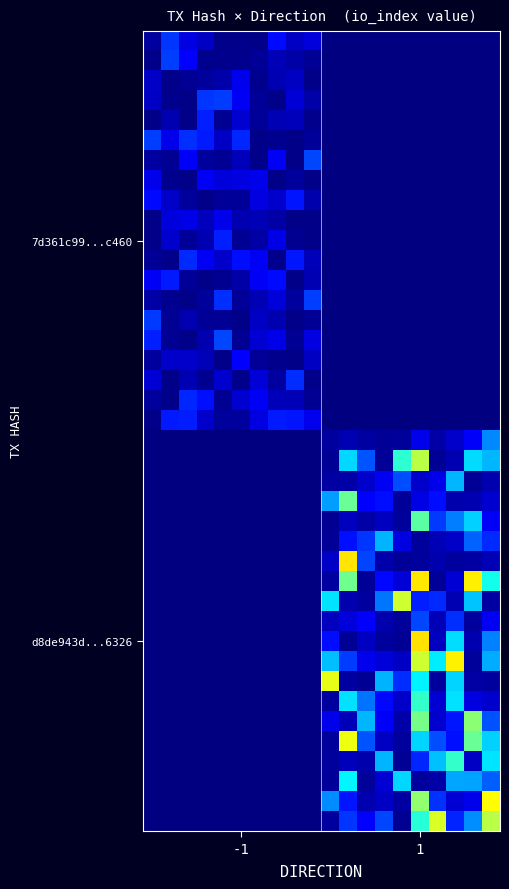

At how many categories does at least one series exceed 36?

6